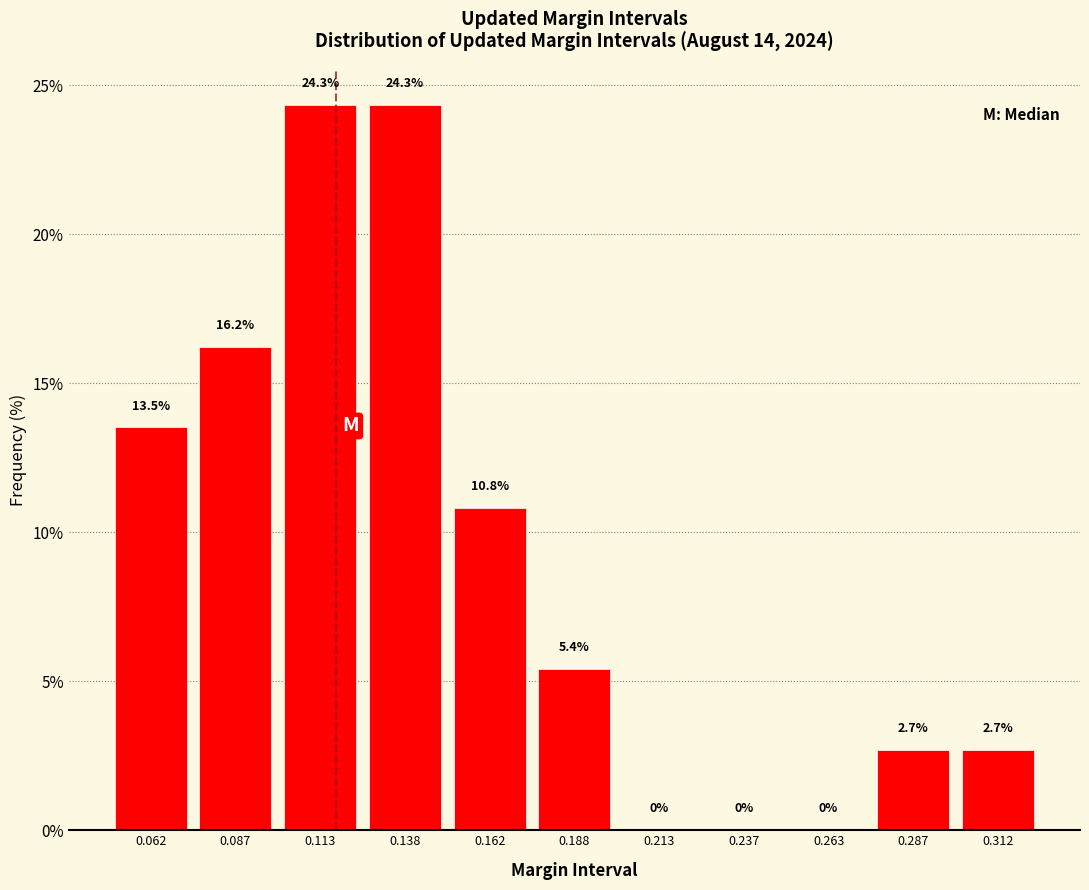

How tall is the bar that spans 0.050 to 0.075 on the x-axis?

13.5